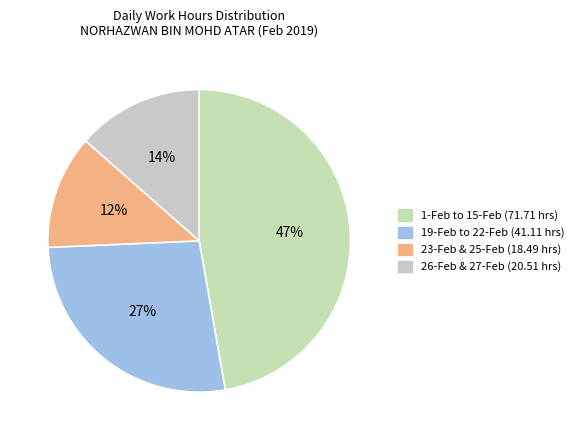

Does any single category account for the majority?

No